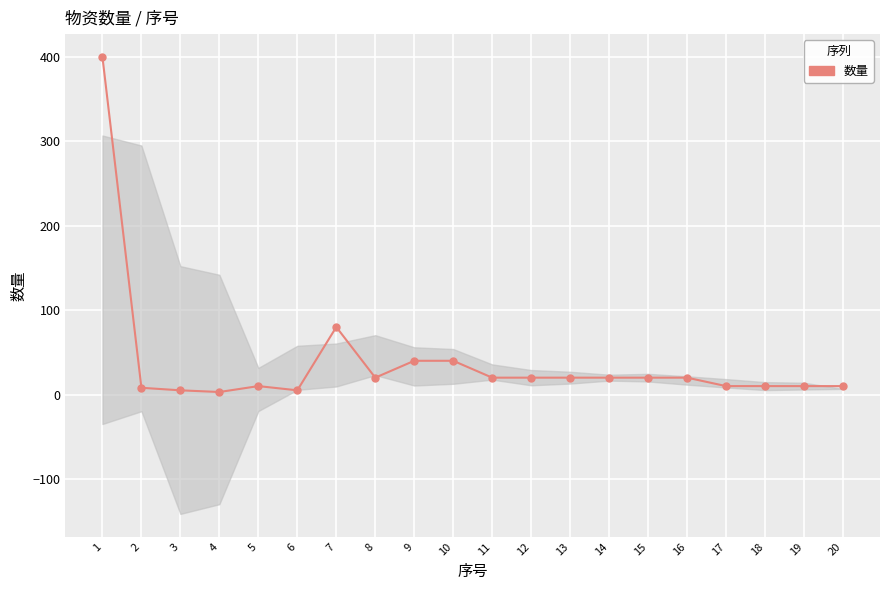

What is the sum of the values at 11 and 8?

40